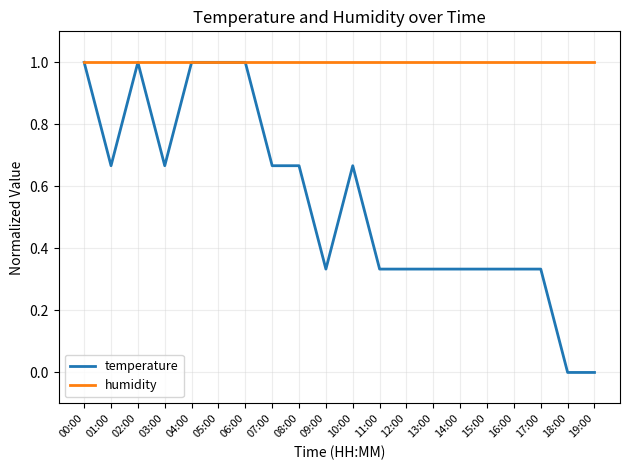

Which series has the largest range (max minus min)?

temperature